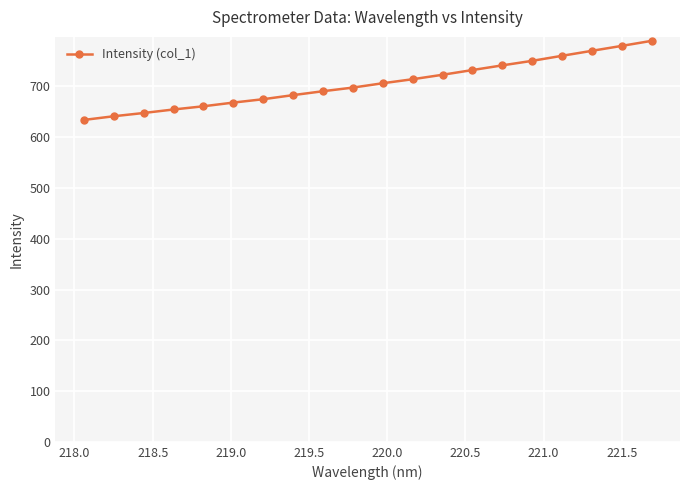

What is the difference between the second highest and second lowest values?

138.6